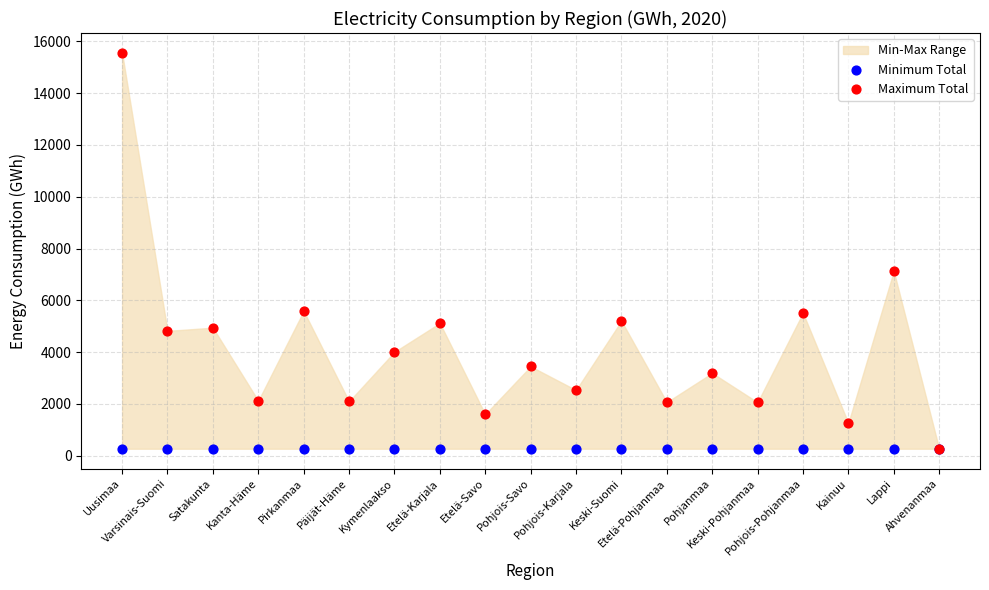

In the Maximum Total series, what Y value is closest to 7913?

7128